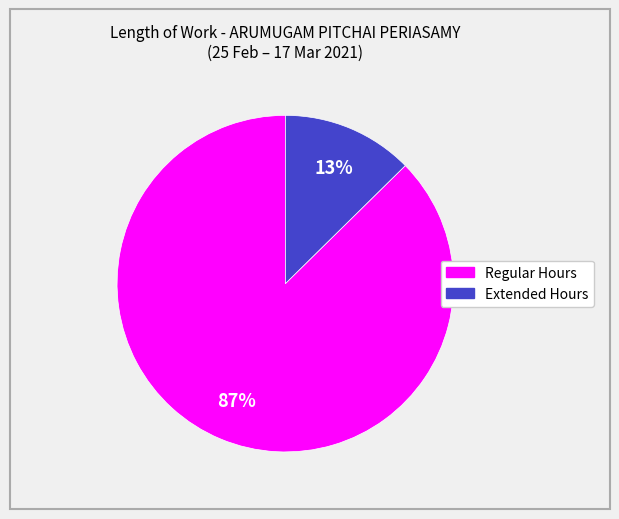

Is there a majority slice in this chart?

Yes